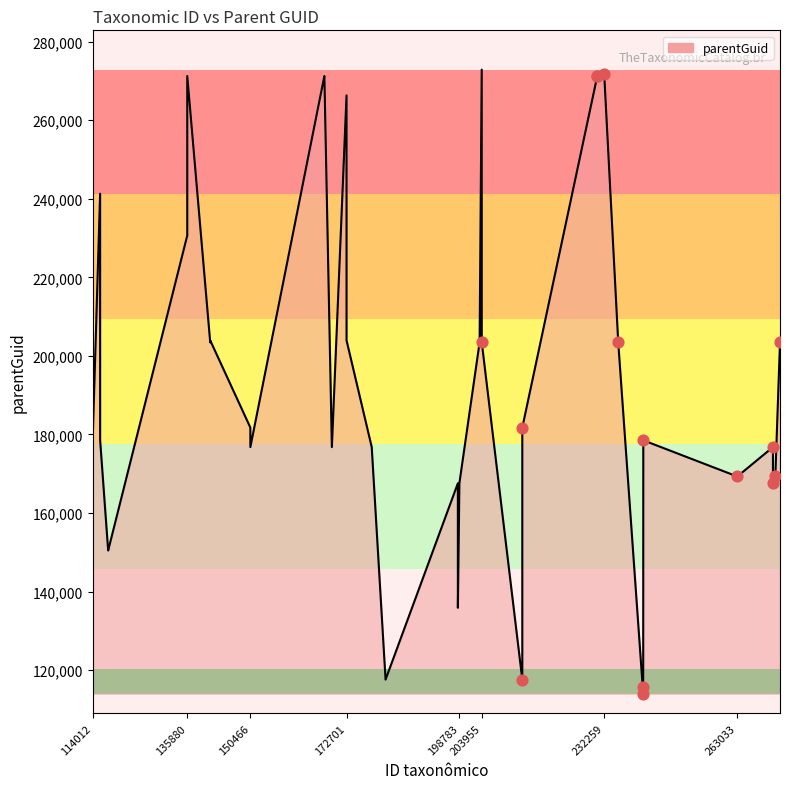

What is the difference between the maximum and minimum values?

158882